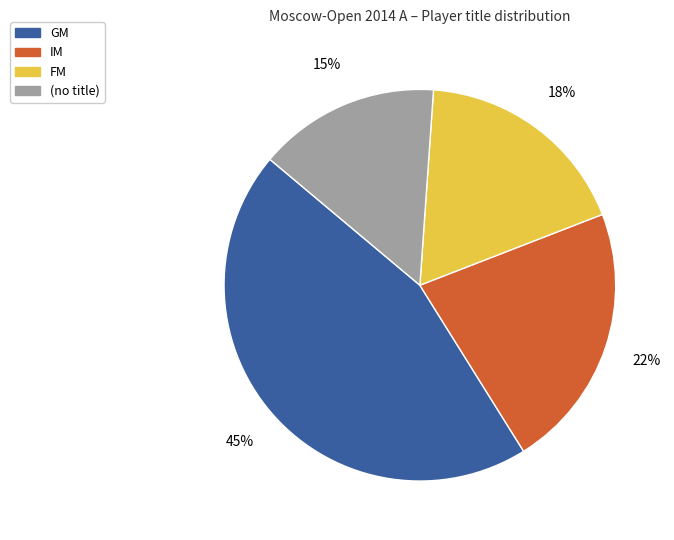

To the nearest percent, what is the average slice percentage?

25%